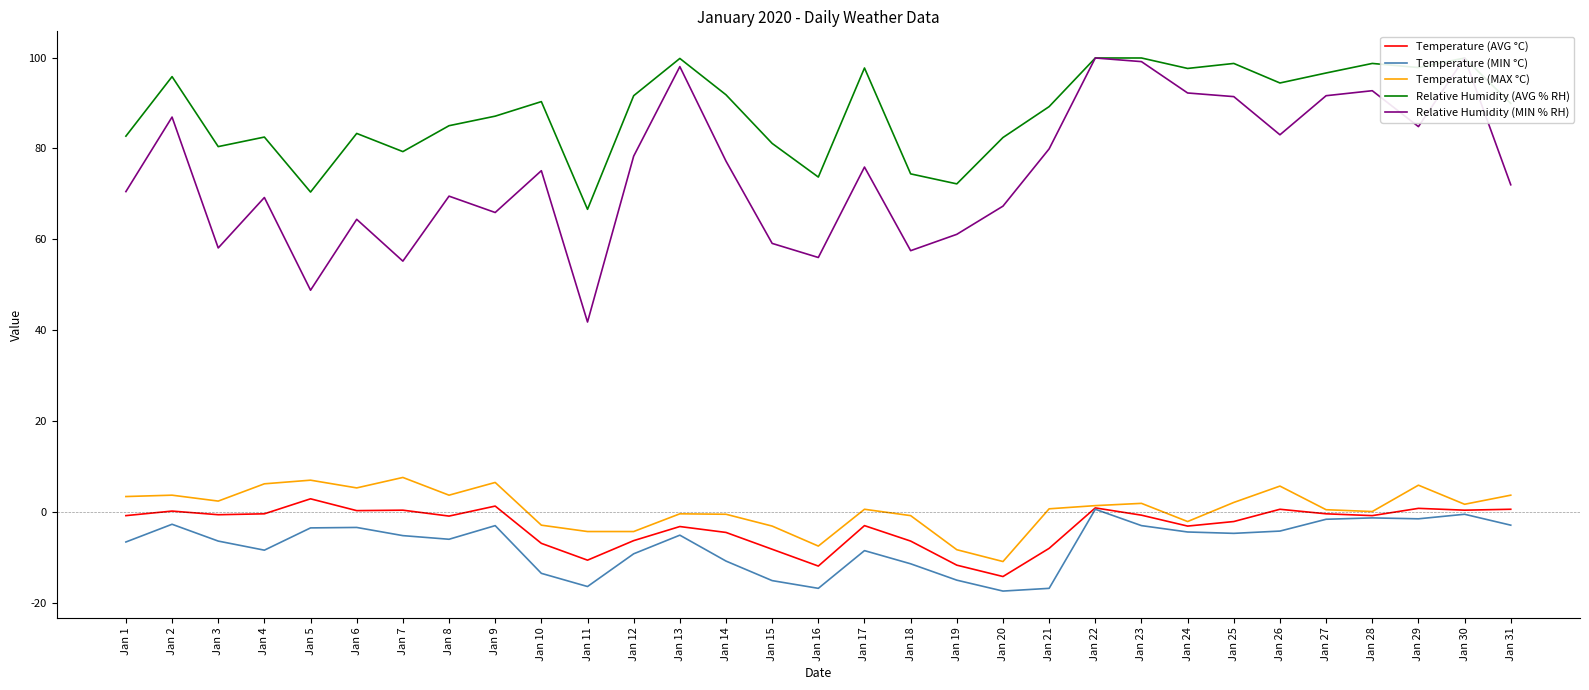

What is the minimum value for Temperature (MAX °C)?

-10.9